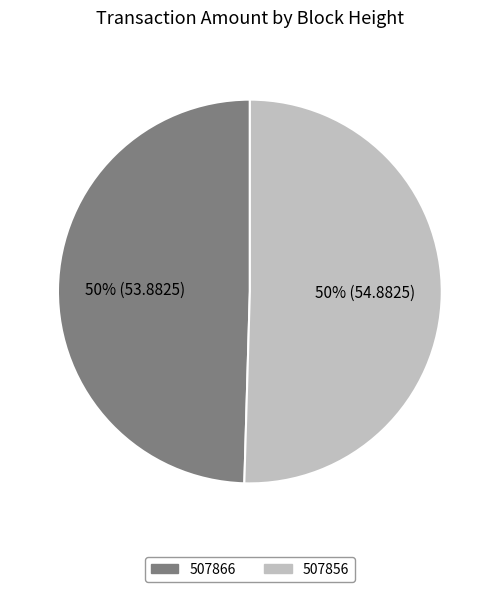

To the nearest percent, what percentage of the pie is 507856?

50%